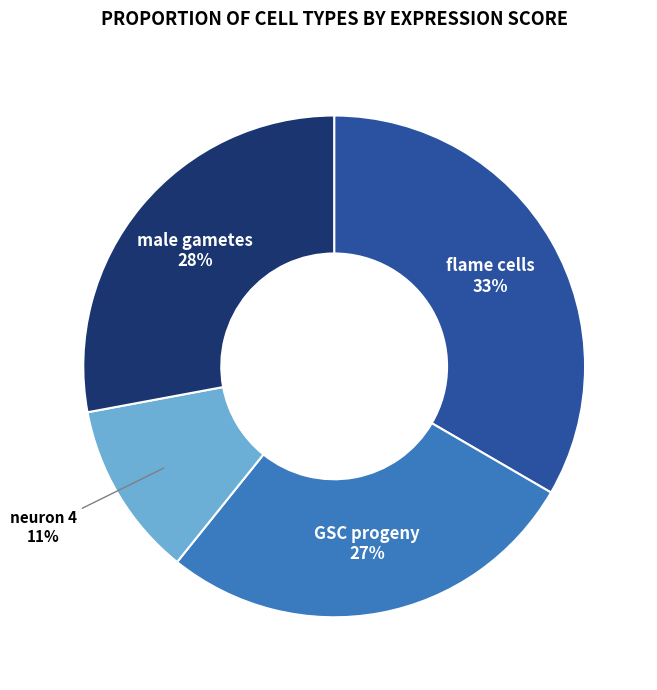

To the nearest percent, what percentage of the pie is GSC progeny?

27%